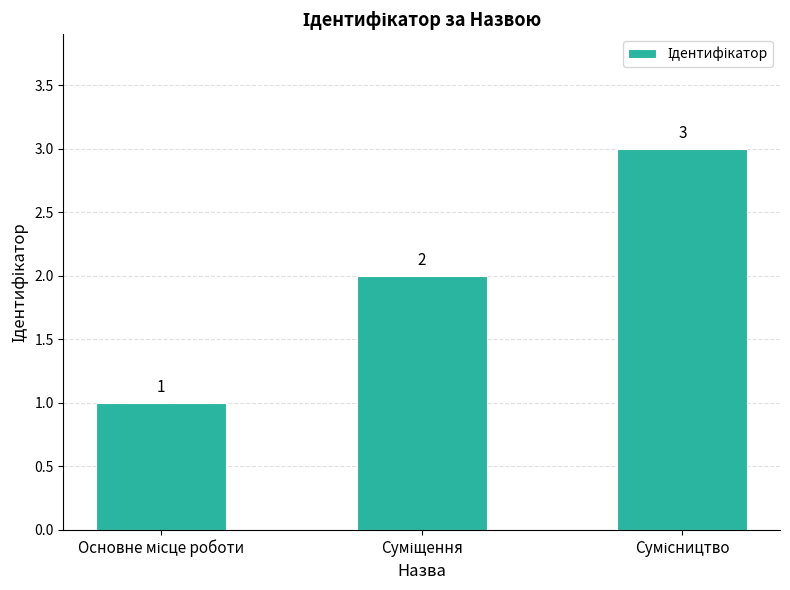

What is the value of the 2nd bar from the left?

2